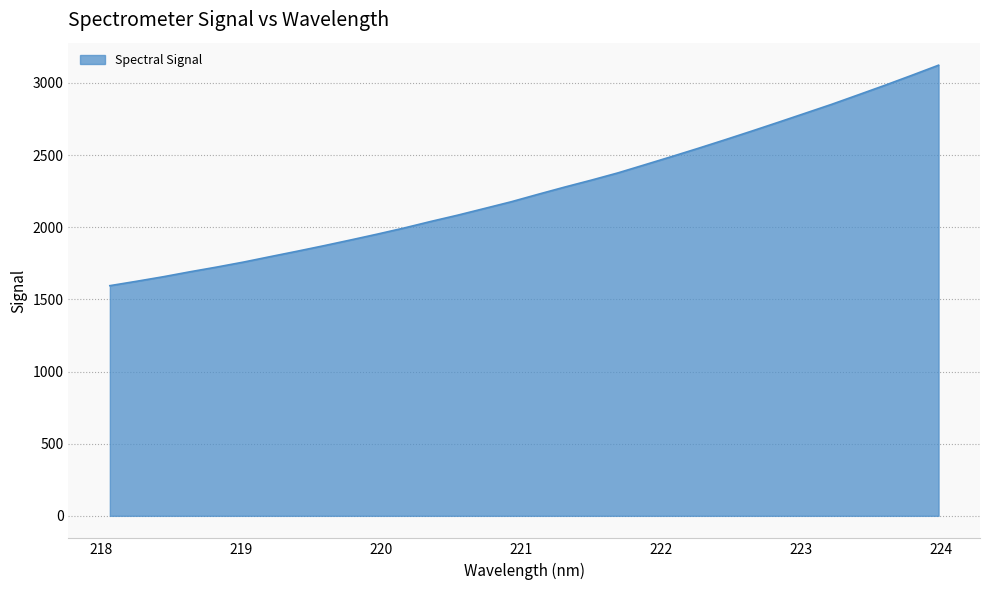

What is the difference between the maximum and minimum values?

1527.8